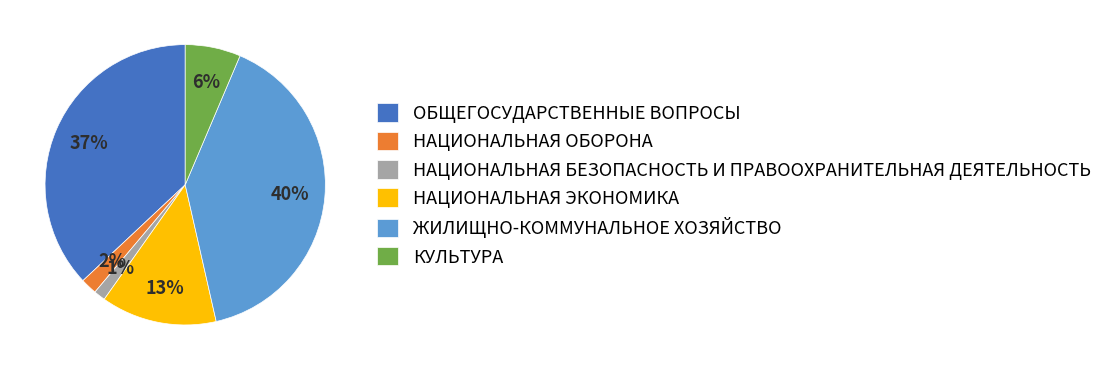

What percentage is the ОБЩЕГОСУДАРСТВЕННЫЕ ВОПРОСЫ slice, to the nearest percent?

37%